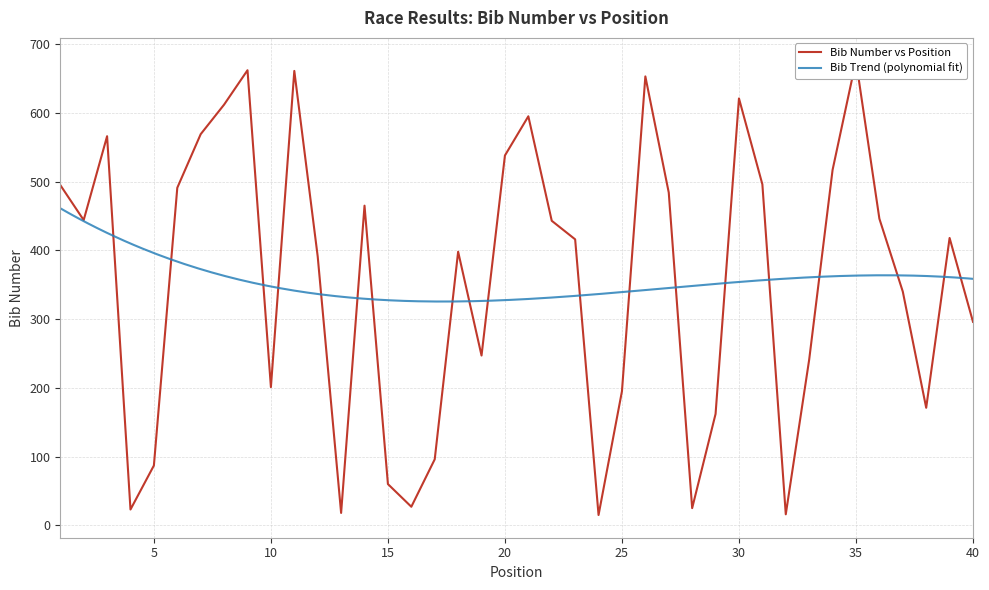

The value at 2 is 444. True or false?

True